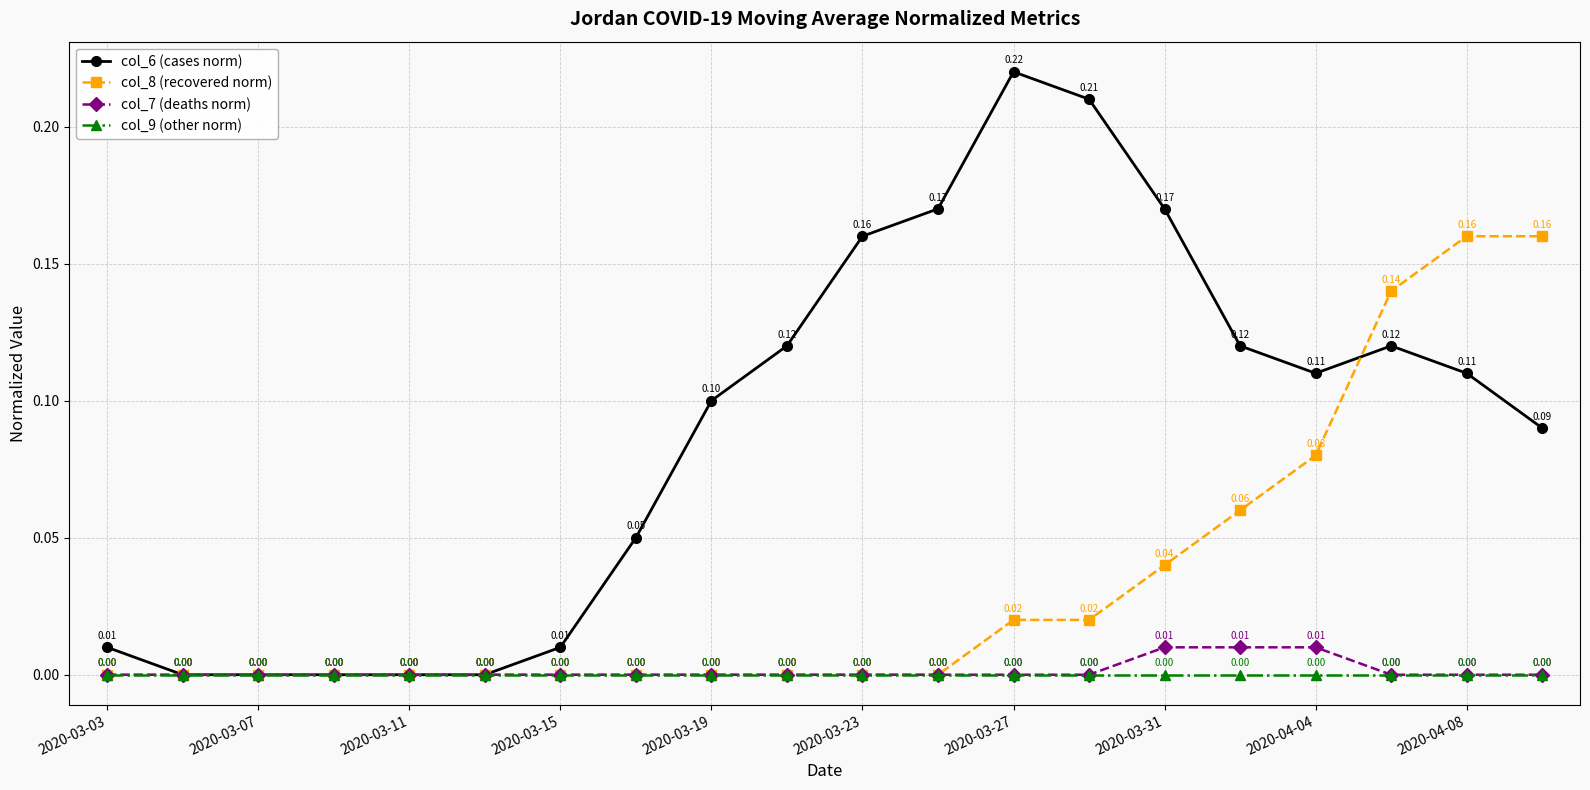

Does the chart display data point markers on the line(s)?

Yes